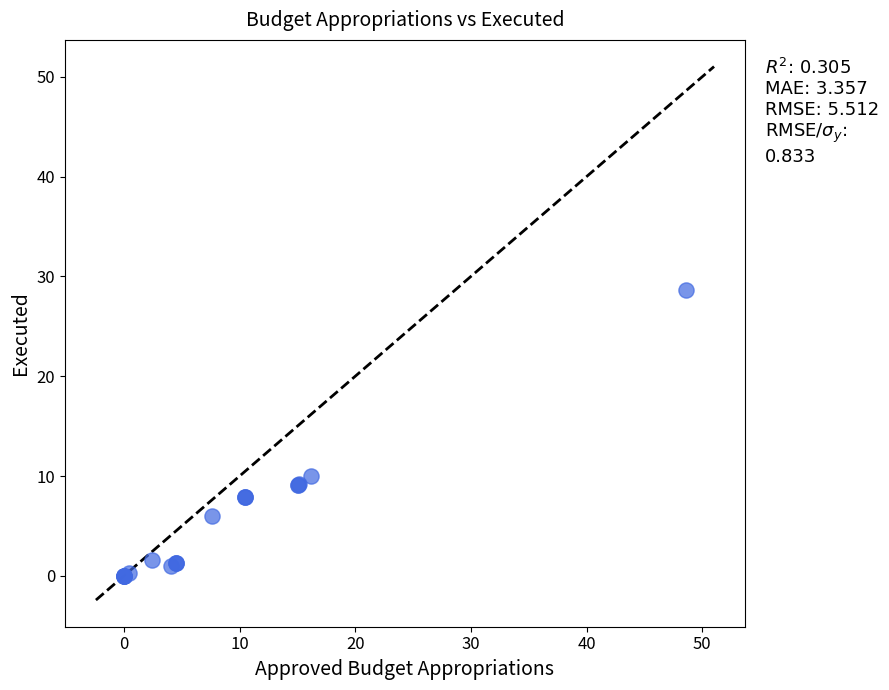

What Y value in the scatter plot is closest to 14?

10.0